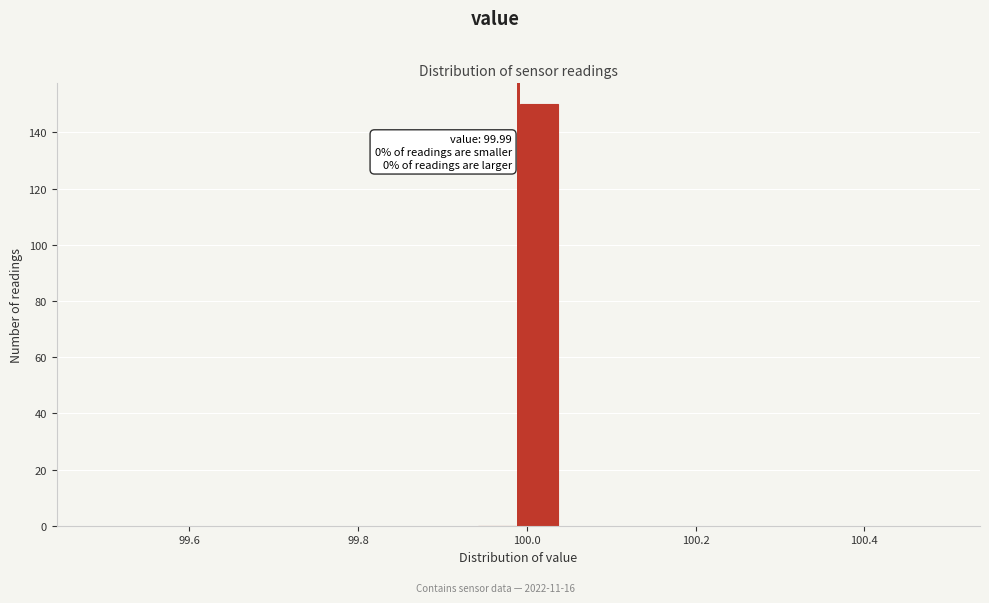

Around what value on the x-axis is the tallest bar? Give the approximate position of its centre, as read against the axis.

100.02